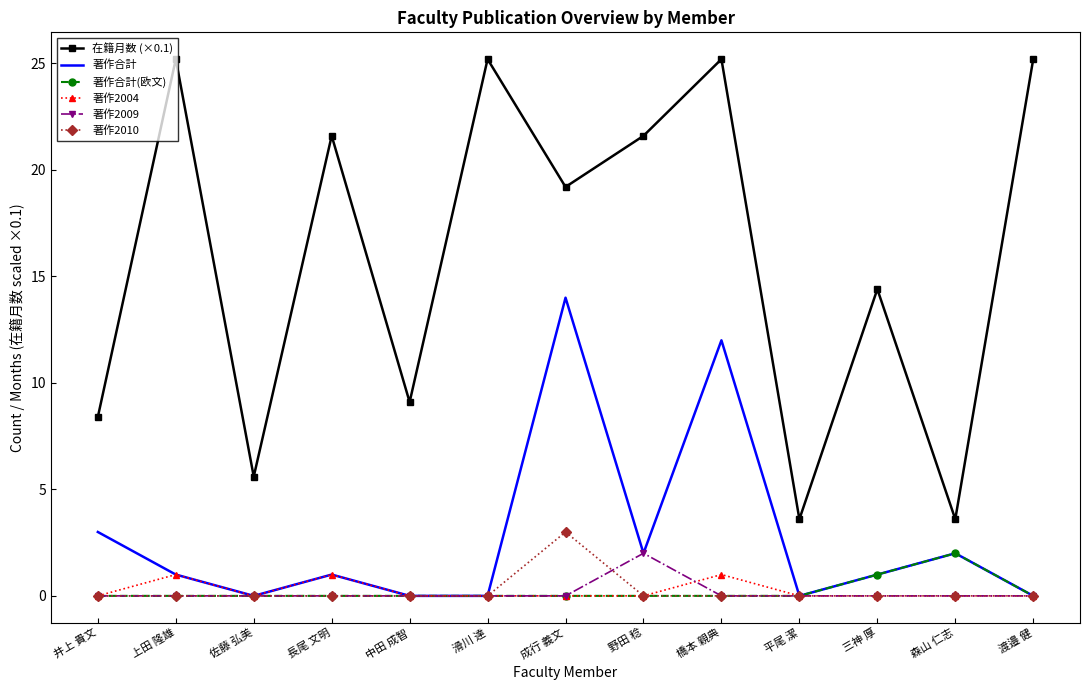

What is the sum of all 著作2004 values?

3.0